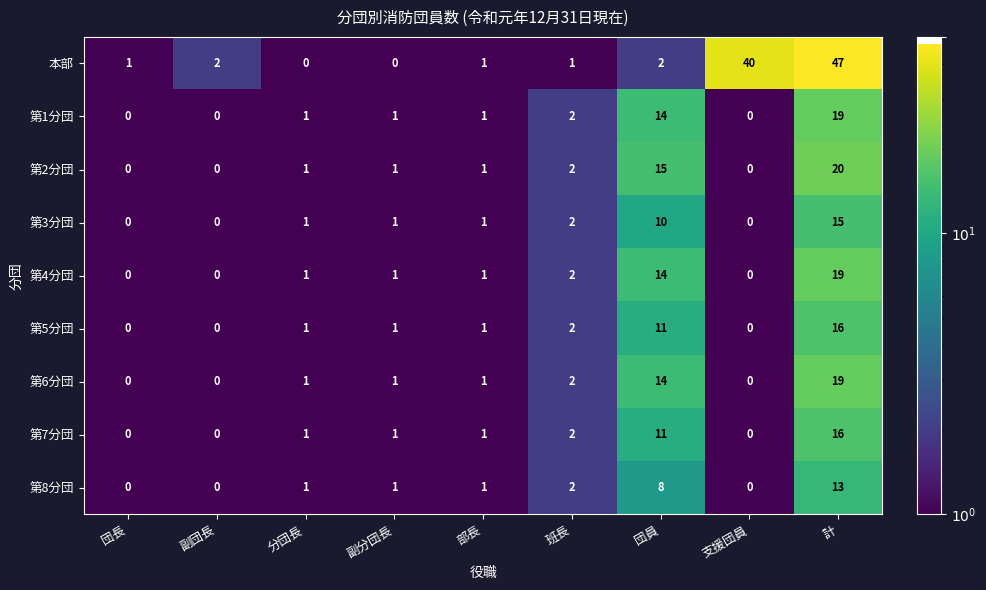

Which series has the largest total across all categories?

本部